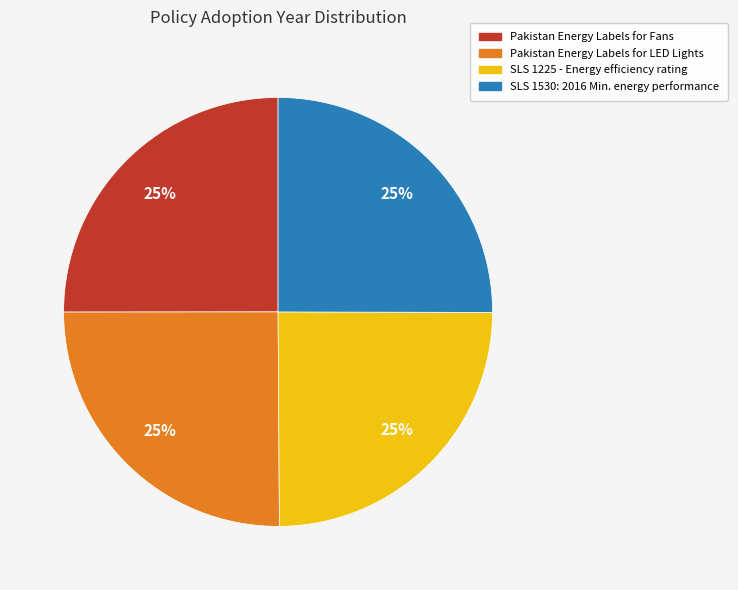

Does any single category account for the majority?

No